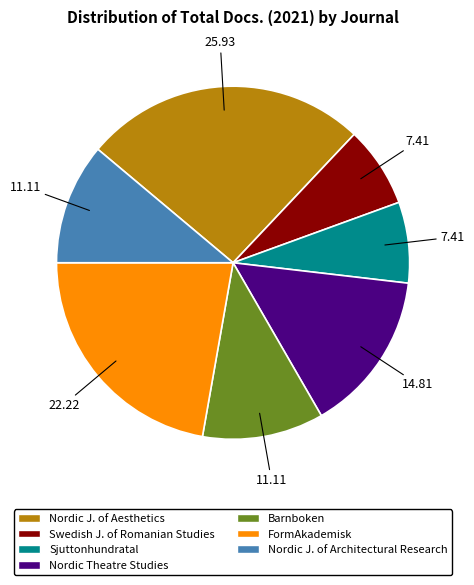

Does any single category account for the majority?

No